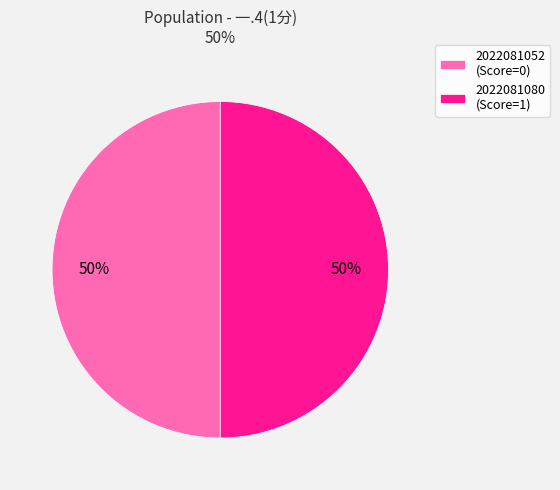

To the nearest percent, what is the combined percentage of 2022081080 and 2022081052?

100%